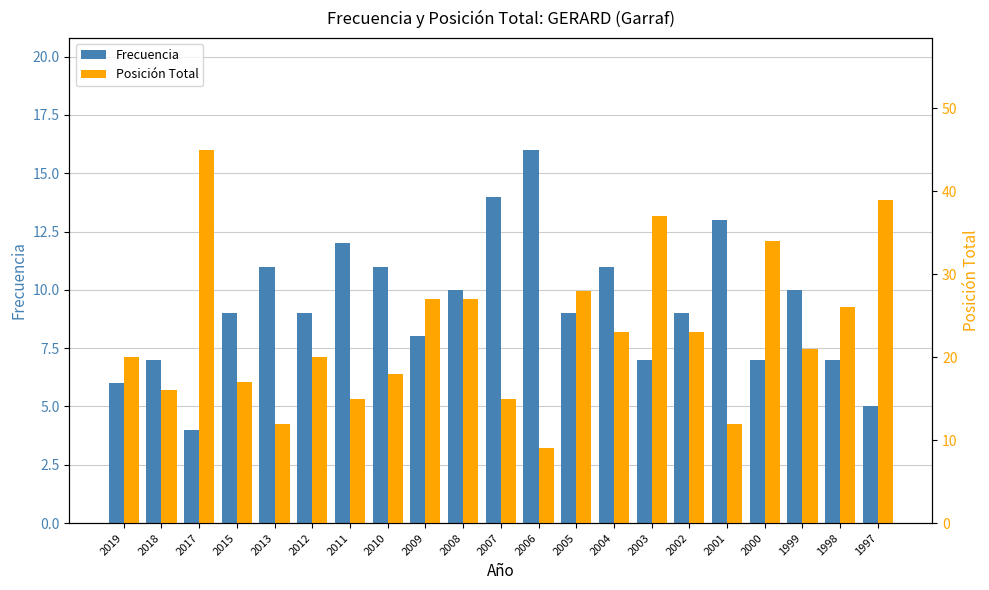

Which series has the widest spread of values?

Posición Total